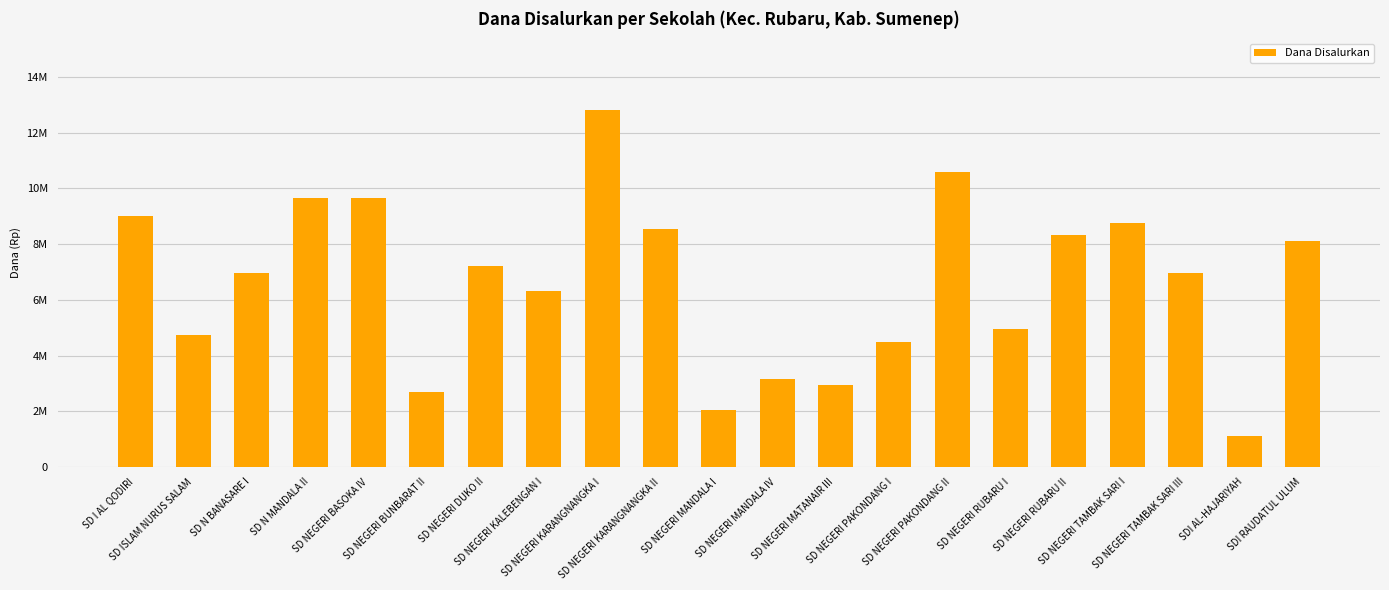

Are the bars horizontal?

No